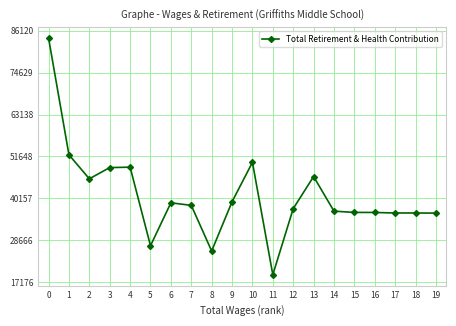

What is the approximate value at 9?

39192